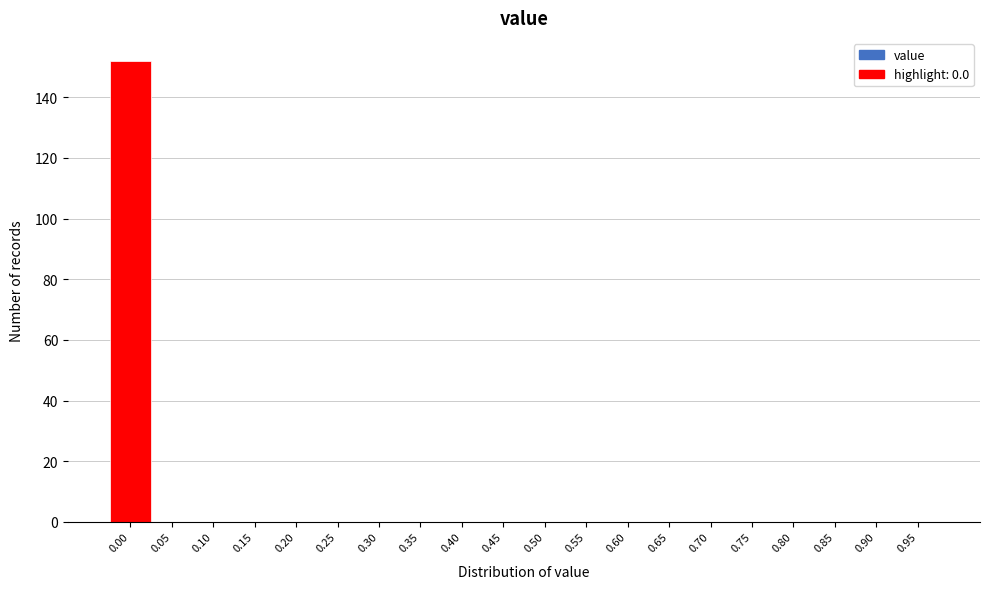

Reading left to right, list all the values displayed in this chart.

0.00=152	0.05=0	0.10=0	0.15=0	0.20=0	0.25=0	0.30=0	0.35=0	0.40=0	0.45=0	0.50=0	0.55=0	0.60=0	0.65=0	0.70=0	0.75=0	0.80=0	0.85=0	0.90=0	0.95=0